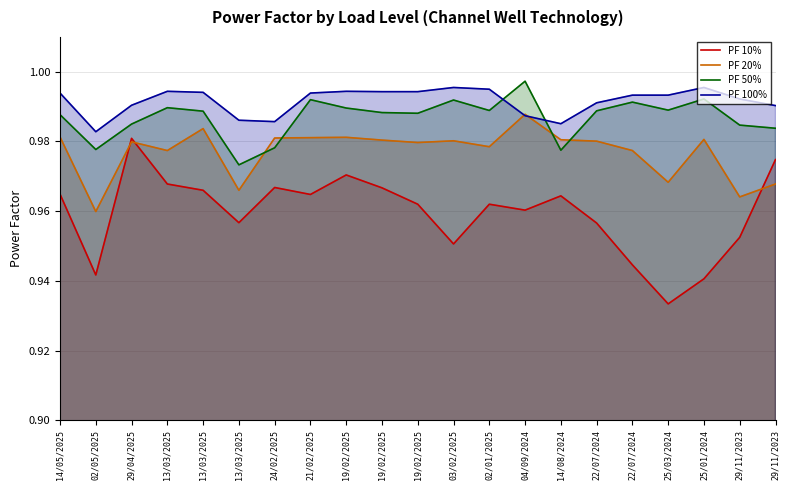

Does the chart have visible grid lines?

Yes